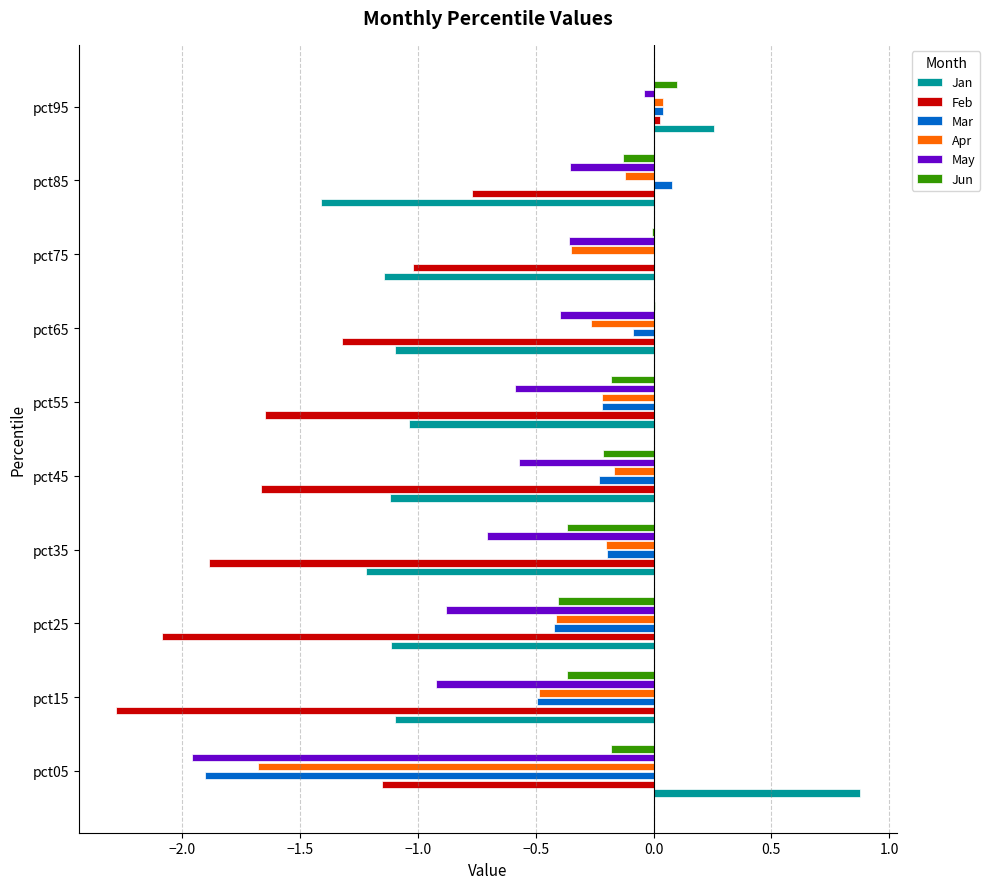

Which category has the highest value across all series?

pct05